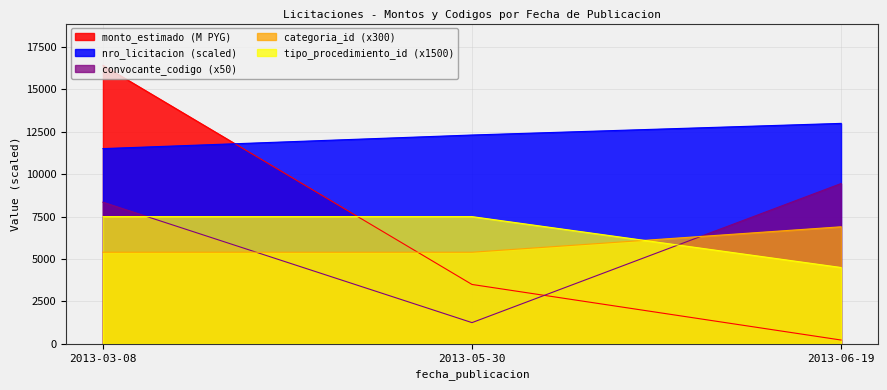

Reading left to right, what are all the values shown in this chart?

monto_estimado: 2013-03-08=16420.5	2013-05-30=3500.0	2013-06-19=223.2
nro_licitacion: 2013-03-08=11509.8	2013-05-30=12311.6	2013-06-19=12997.5
convocante_codigo: 2013-03-08=8350.0	2013-05-30=1250.0	2013-06-19=9450.0
categoria_id: 2013-03-08=5400.0	2013-05-30=5400.0	2013-06-19=6900.0
tipo_procedimiento_id: 2013-03-08=7500.0	2013-05-30=7500.0	2013-06-19=4500.0